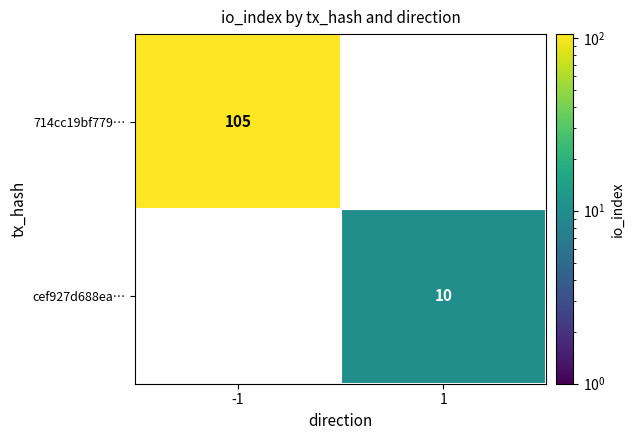

The cef927d688ea… series shows 3 at 1. True or false?

False